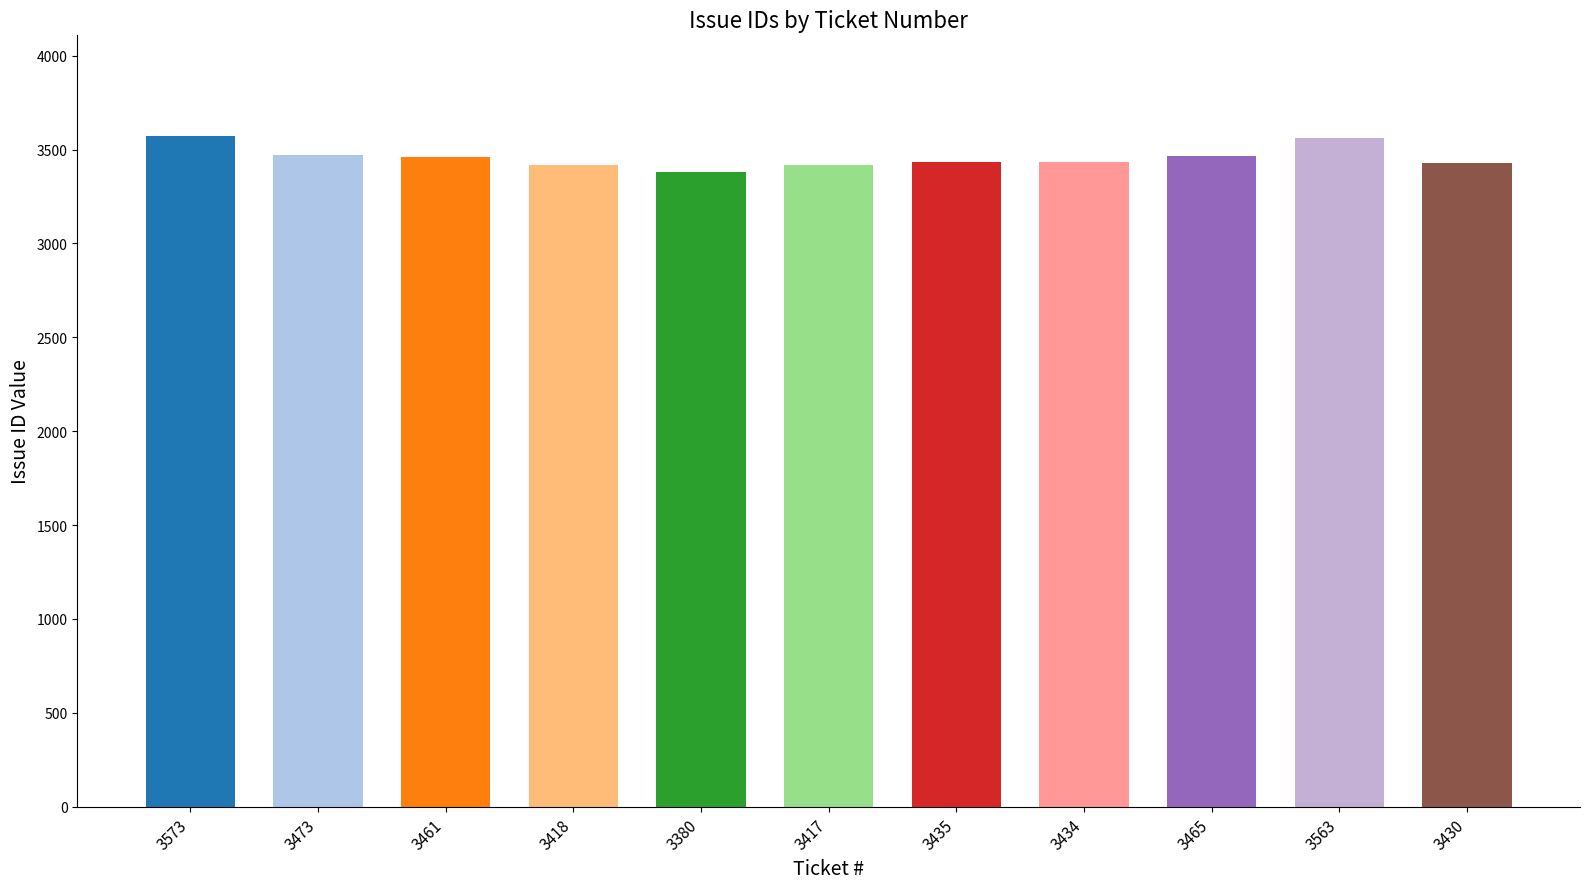

What is the label of the 7th bar from the left?

3435